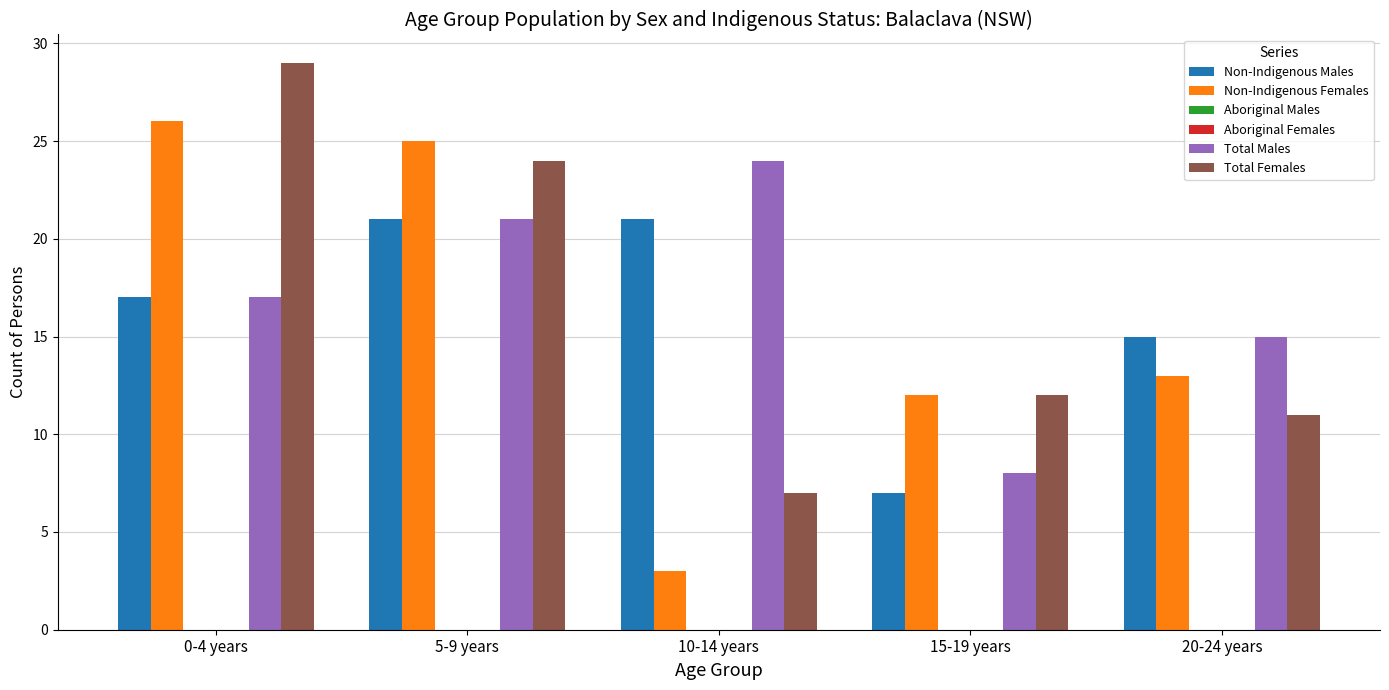

The value of Aboriginal Females at 15-19 years is 0. True or false?

True